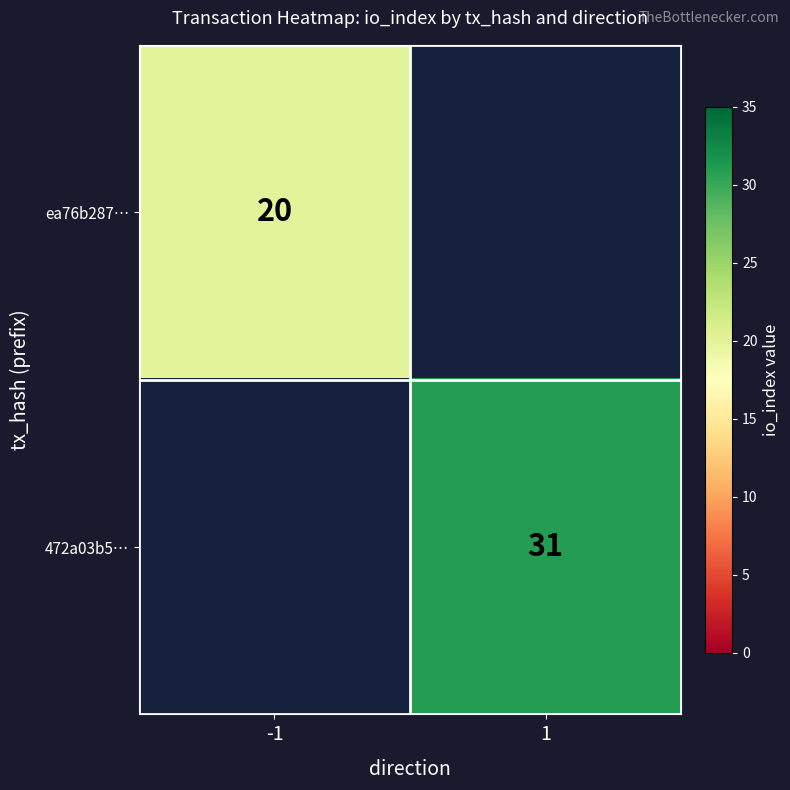

True or false: 472a03b5… has a value of 31 at 1.

True